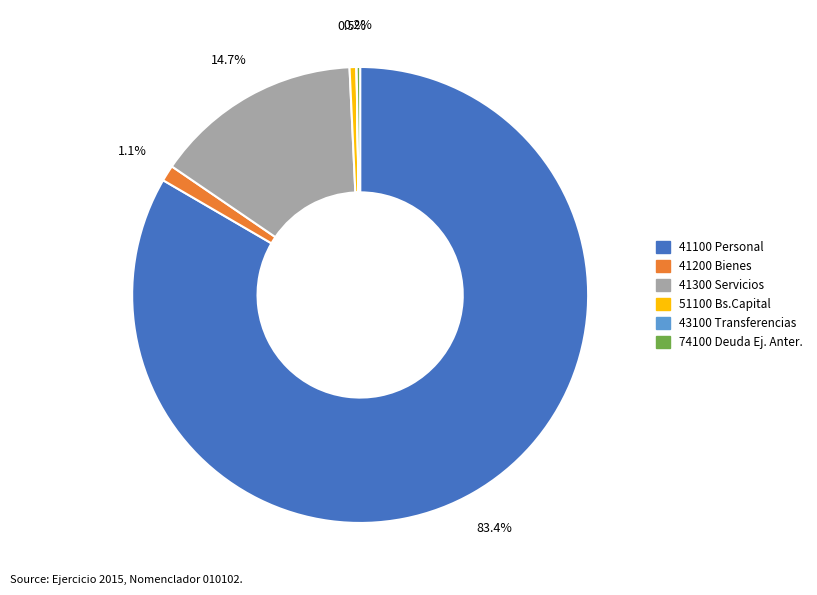

What is the largest slice in the pie chart?

41100 Personal